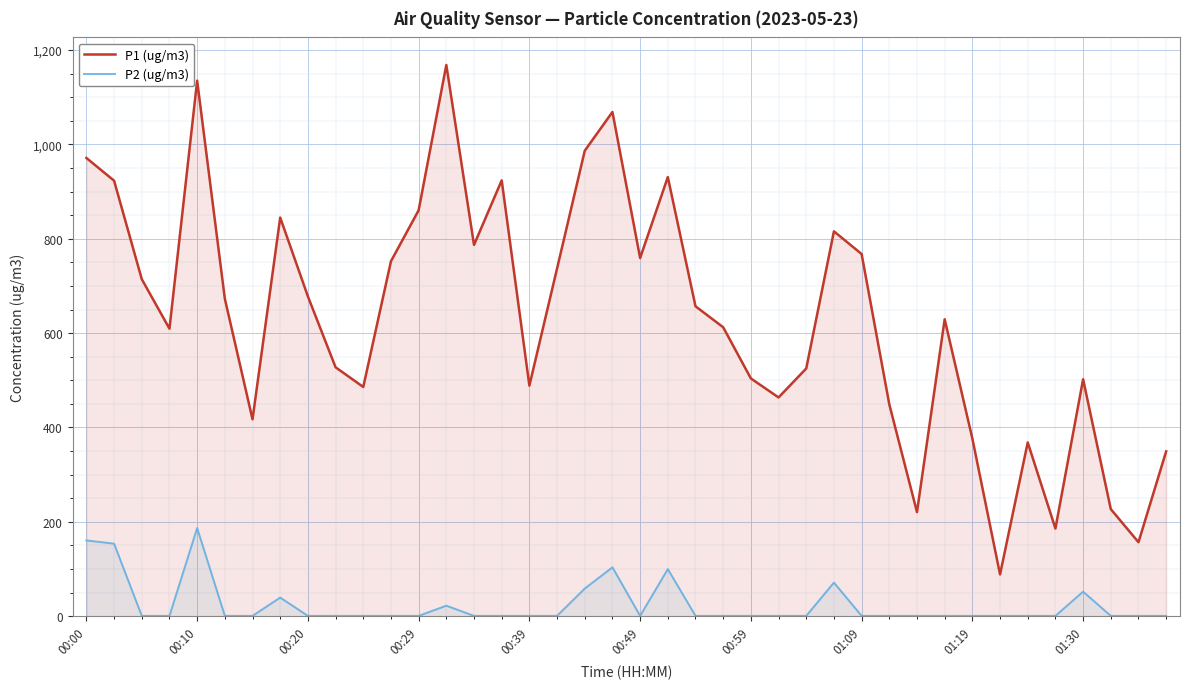

What are all the series names shown in the legend?

P1 (ug/m3), P2 (ug/m3)